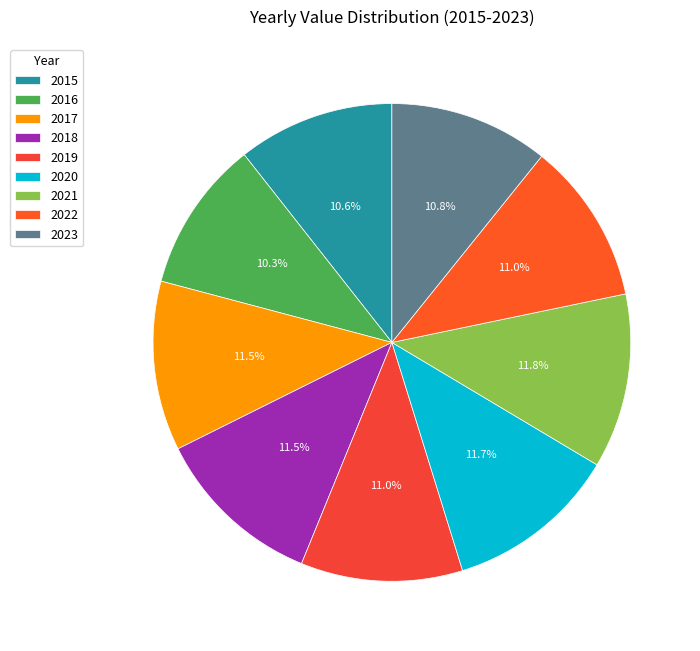

Count the number of slices in the pie.

9